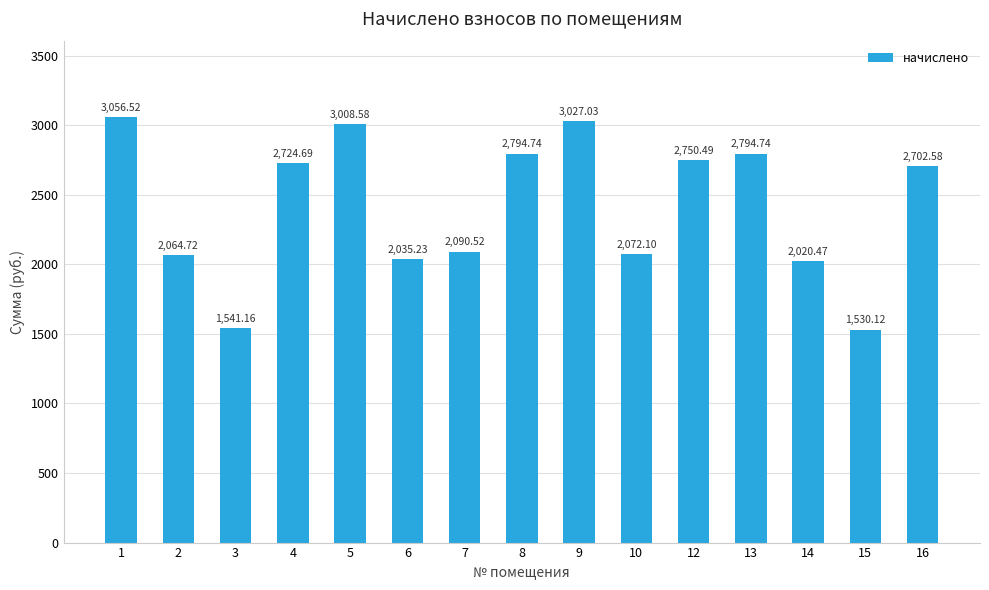

What is the value of the 4th bar from the left?

2724.7